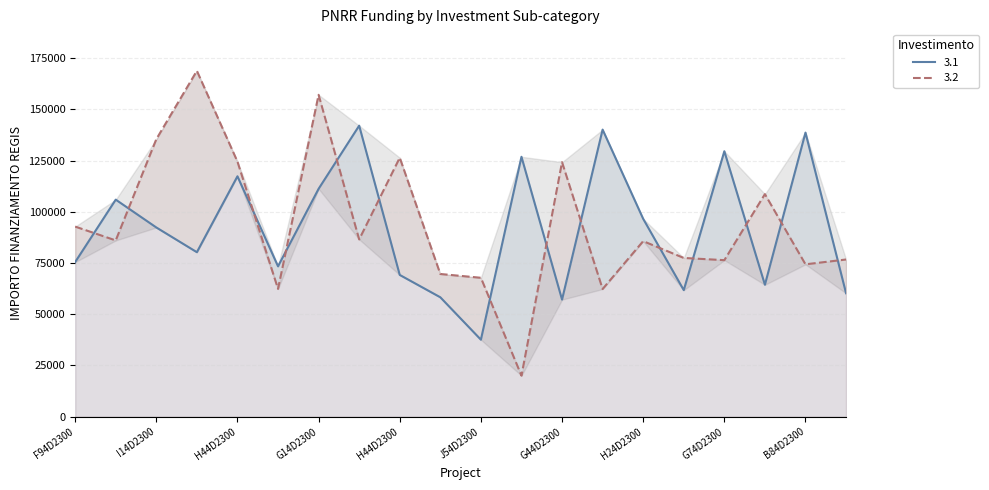

After their last crossing, which series has the higher values: 3.2 or 3.1?

3.2